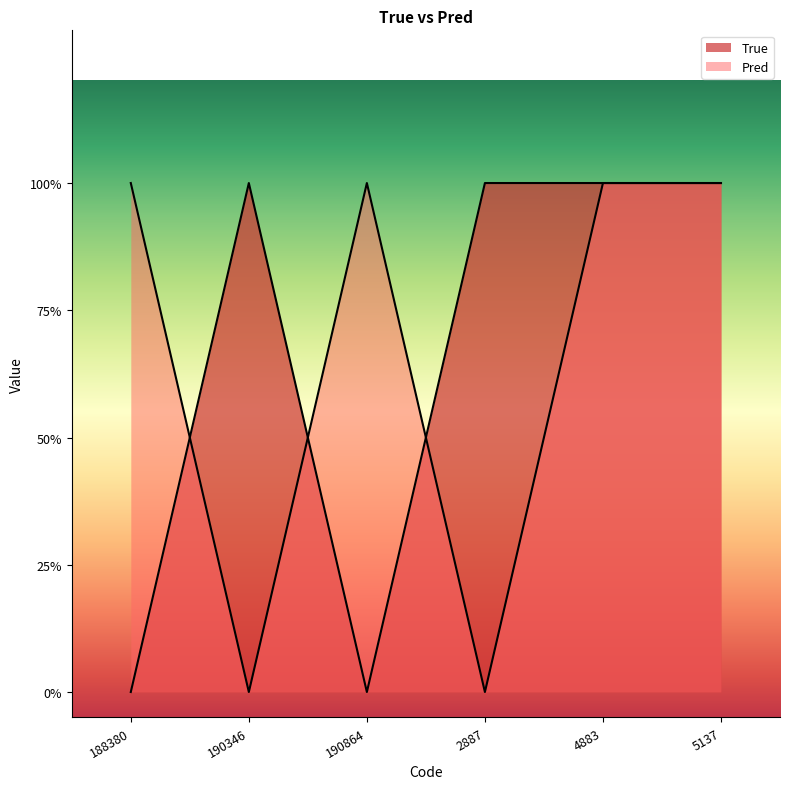

Count the True values in the range 0 to 1.

6